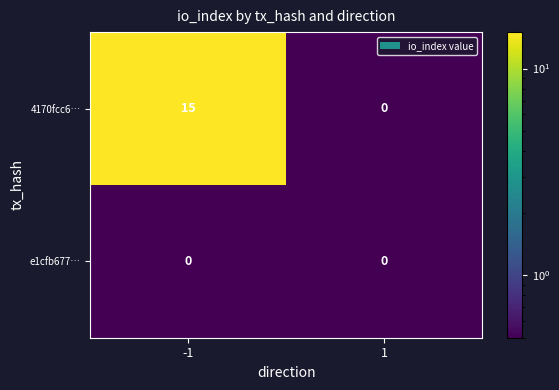

True or false: 4170fcc6… has a value of 15 at -1.

True